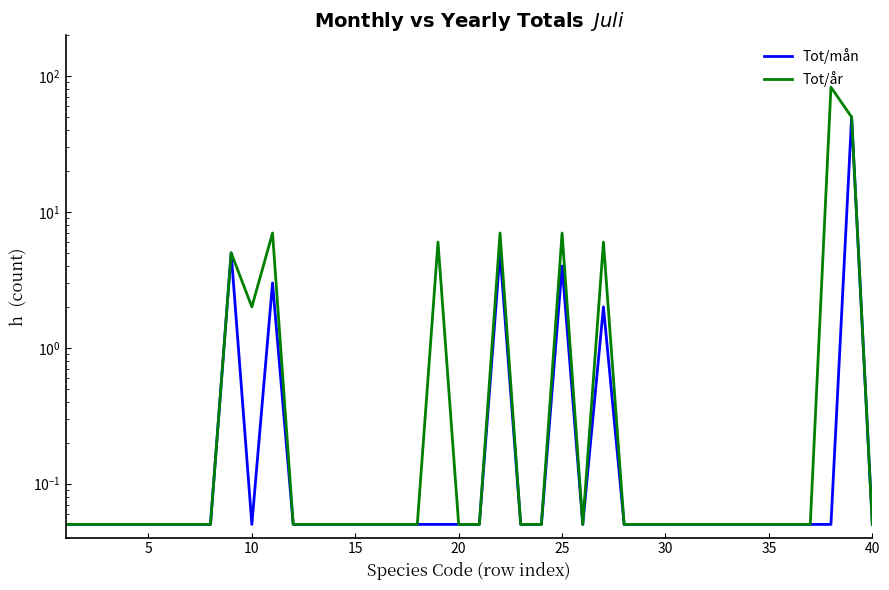

List the series in order of their overall mean, lowest first.

Tot/mån, Tot/år